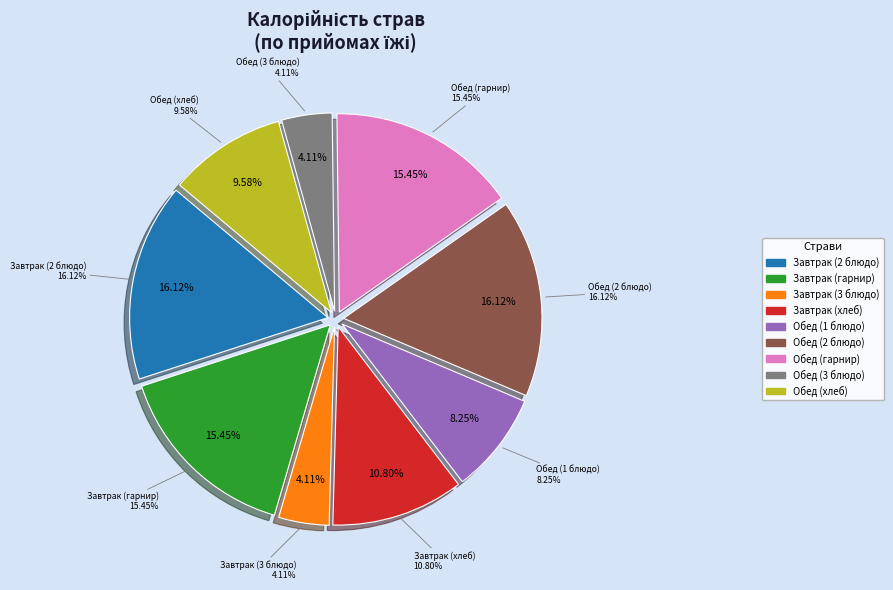

How many slices are in this pie chart?

9